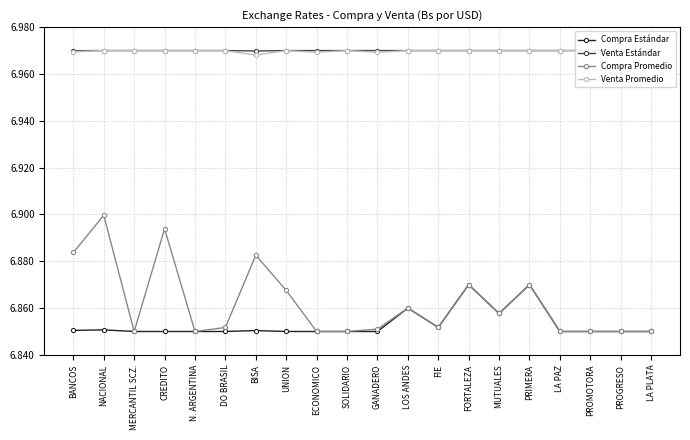

The value of Compra Estándar at BANCOS is 6.9. True or false?

True